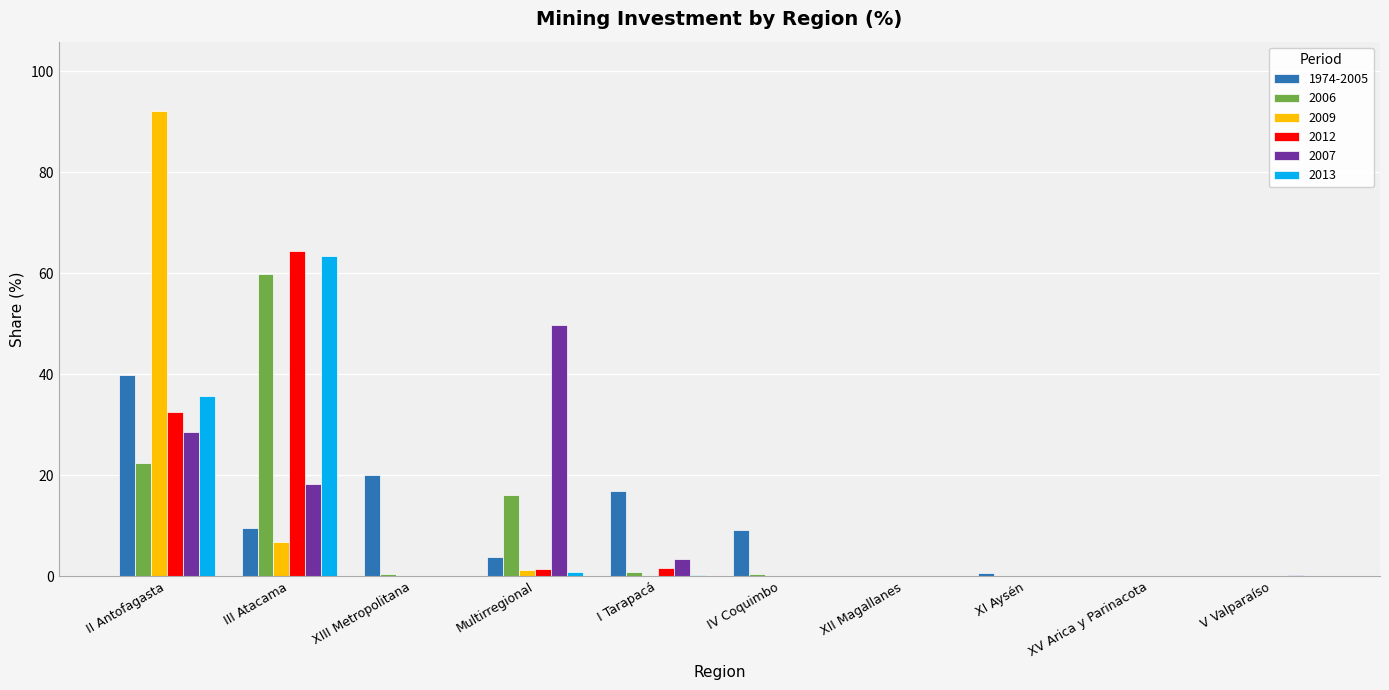

The value of 2006 at XI Aysén is 0.0. True or false?

True